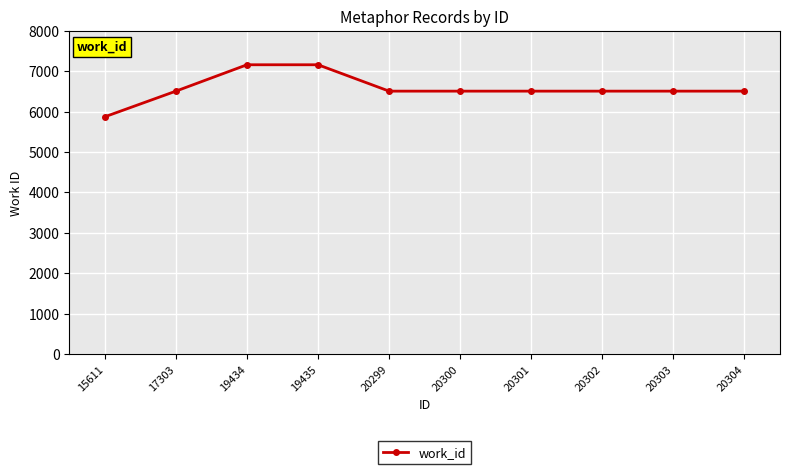

What is the ratio of the value at 17303 to the value at 19434?

0.9